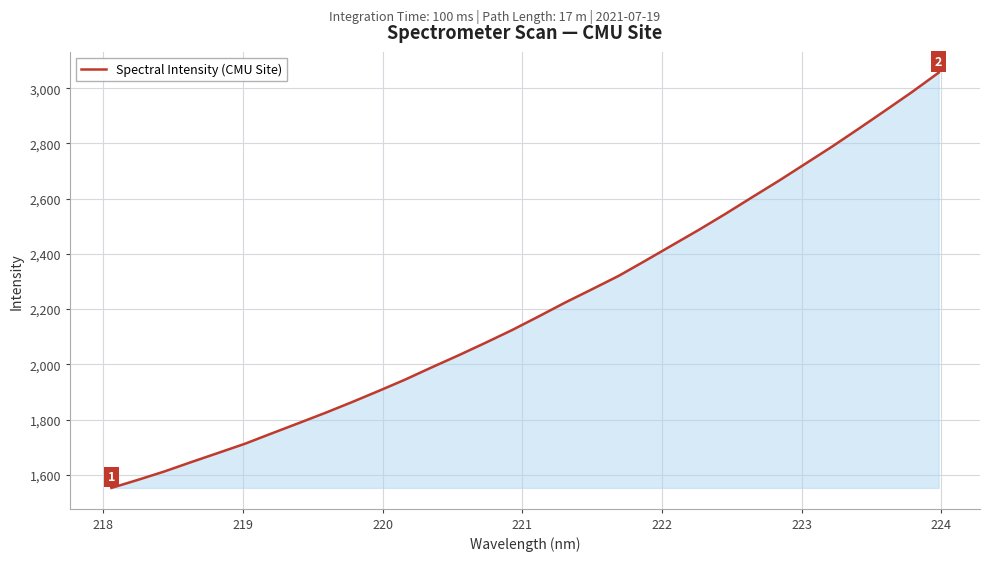

What is the greatest value displayed?

3056.3